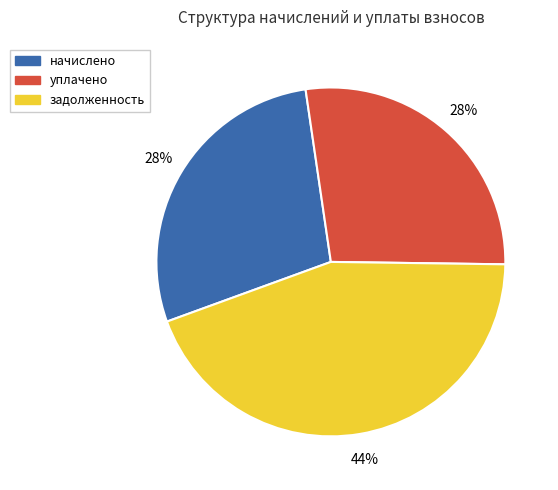

The задолженность slice represents 44% of the pie. True or false?

True